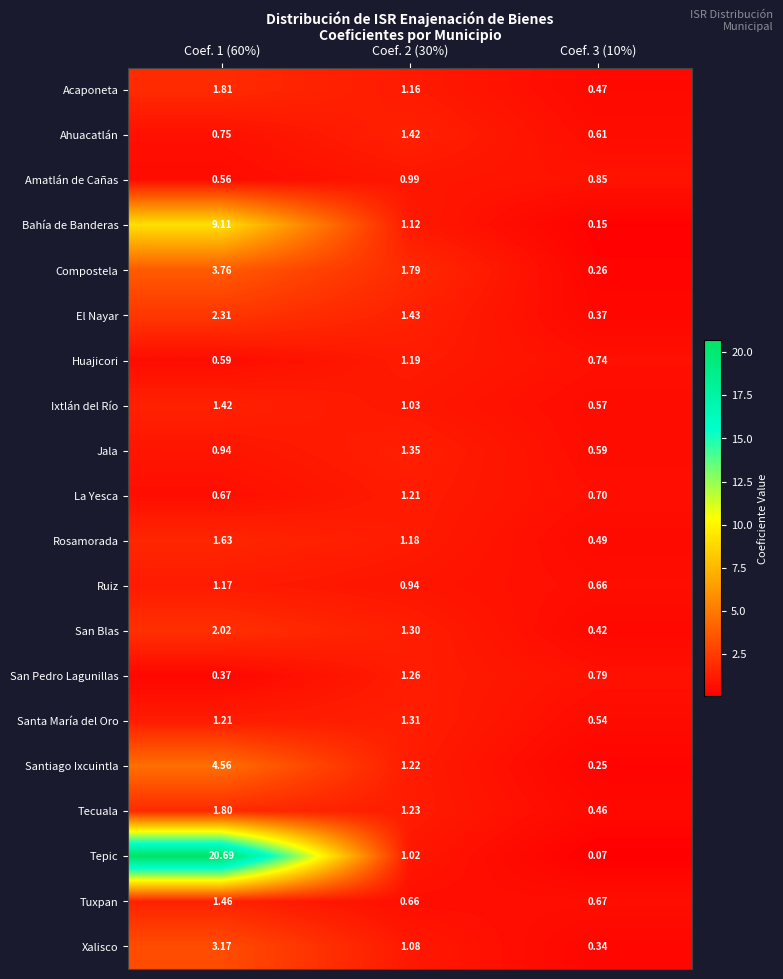

Count the number of categories in the chart.

3